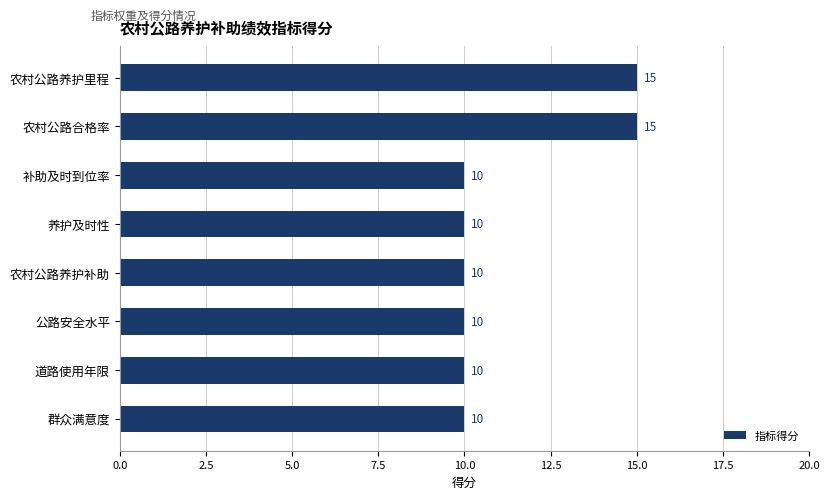

Reading top to bottom, what are all the values shown in this chart?

15	15	10	10	10	10	10	10